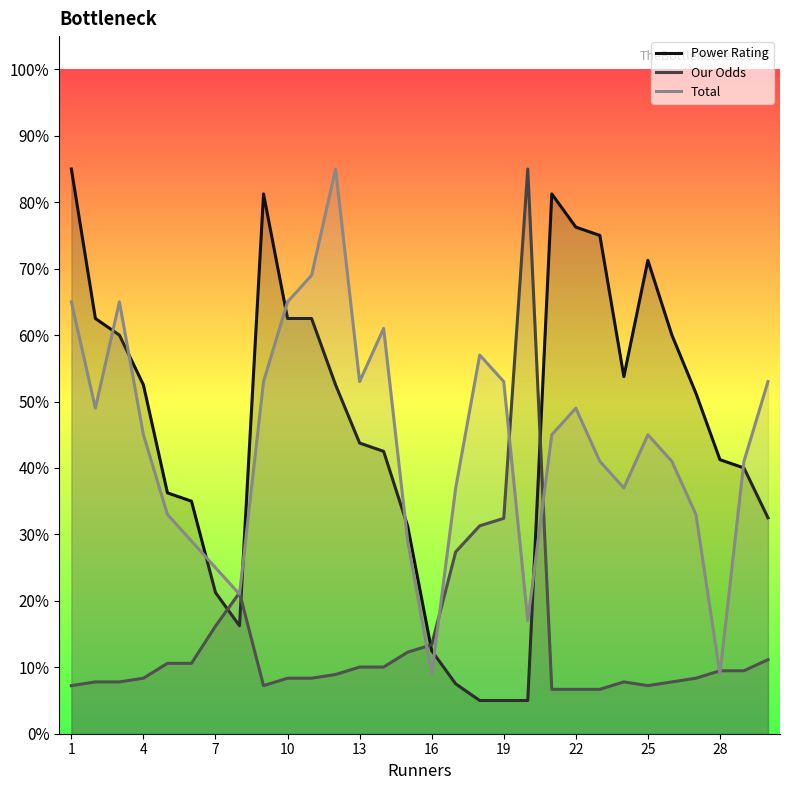

Does the chart have visible grid lines?

No